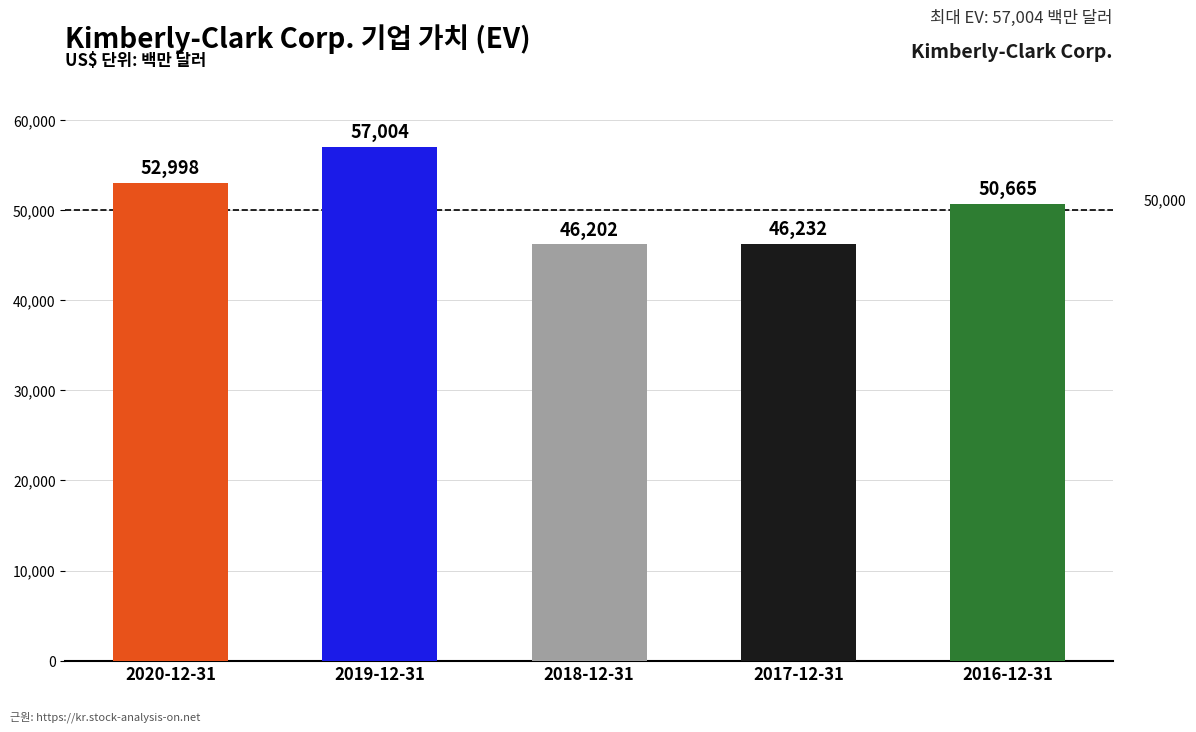

Is it true that the value at 2020-12-31 is 52998?

True